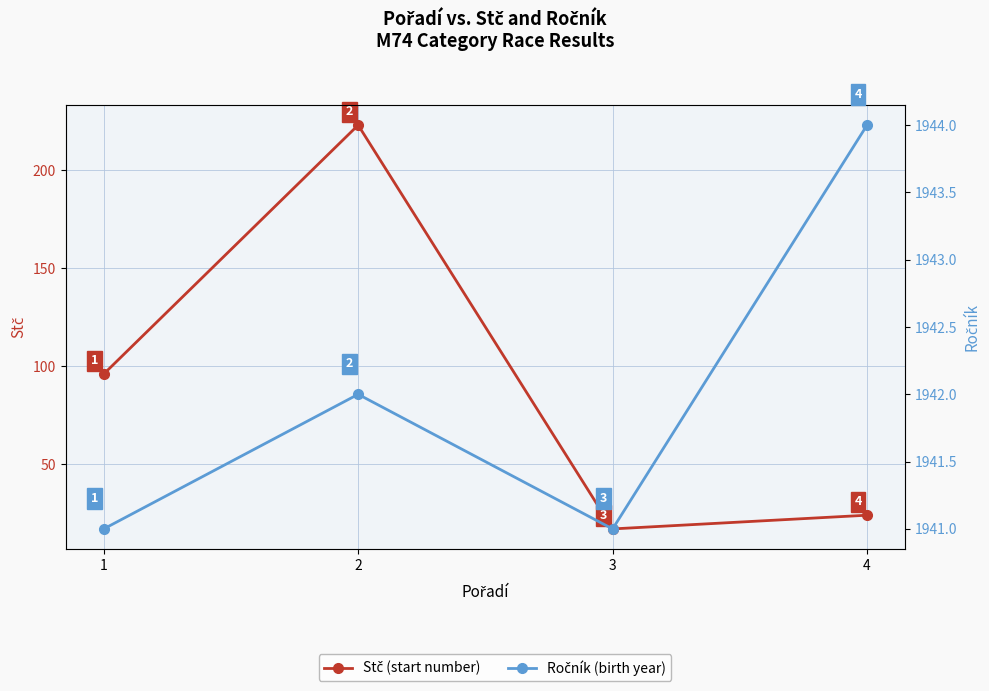

True or false: Stč and Ročník cross at least once.

False